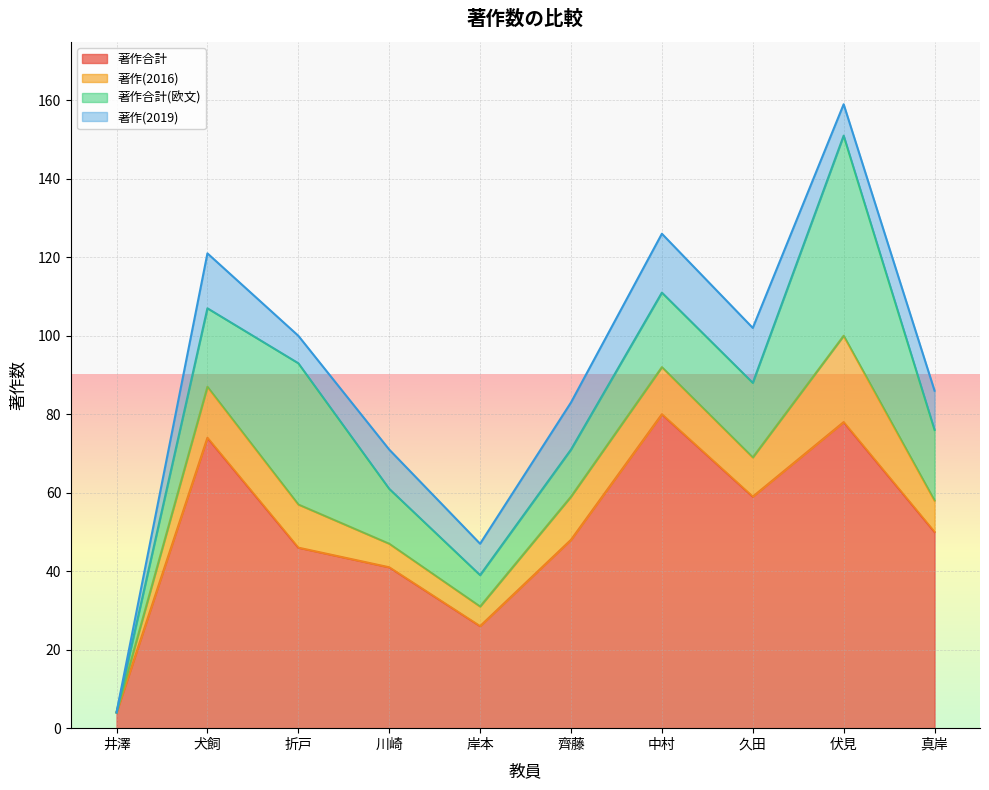

Is it true that 著作合計 equals 80 at 中村?

True